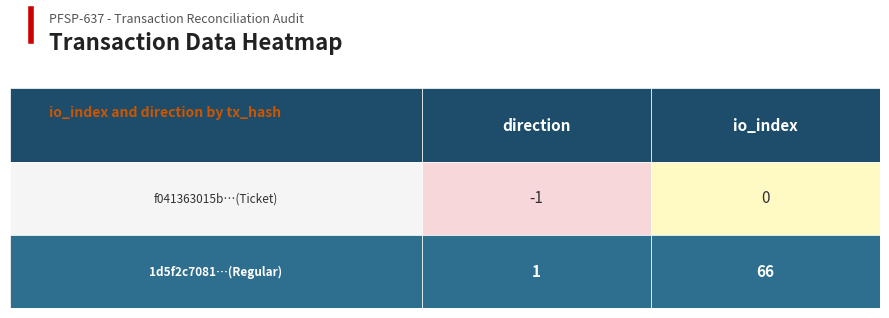

What is the difference between the highest and lowest values at 1?

66